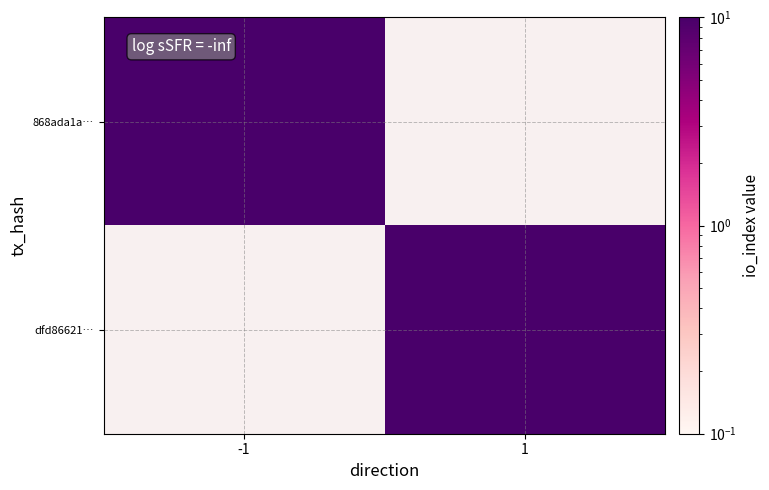

At which label does dfd86621… reach its peak?

-1